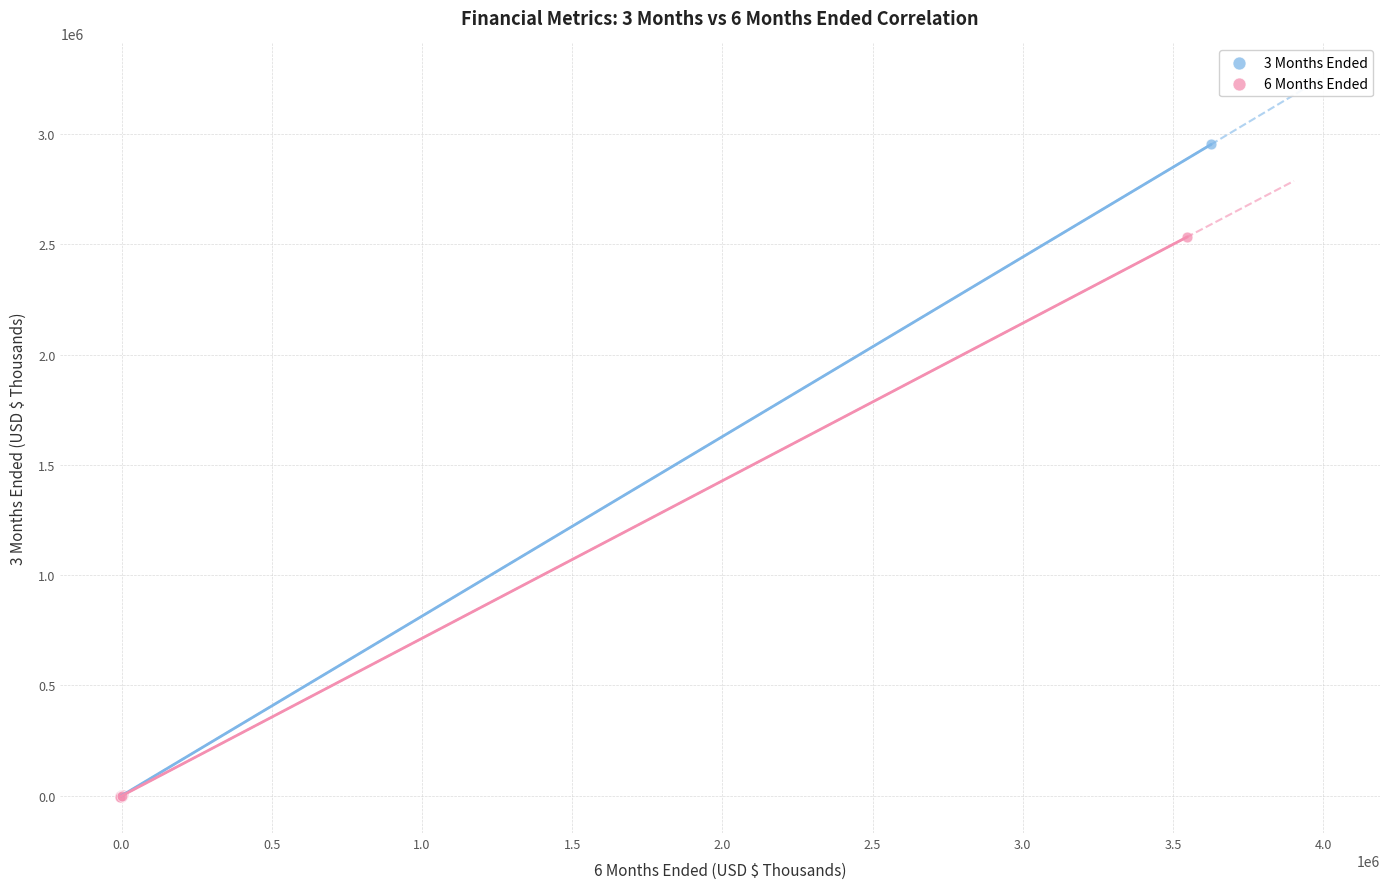

Which series has the largest Y range (max minus min)?

3 Months Ended